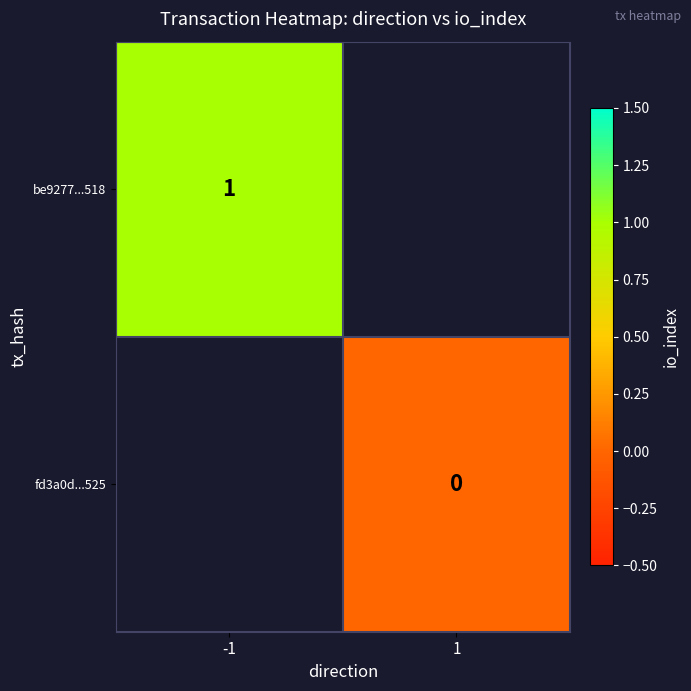

Is the value of be9277...518 at -1 greater than the value of fd3a0d...525 at 1?

Yes